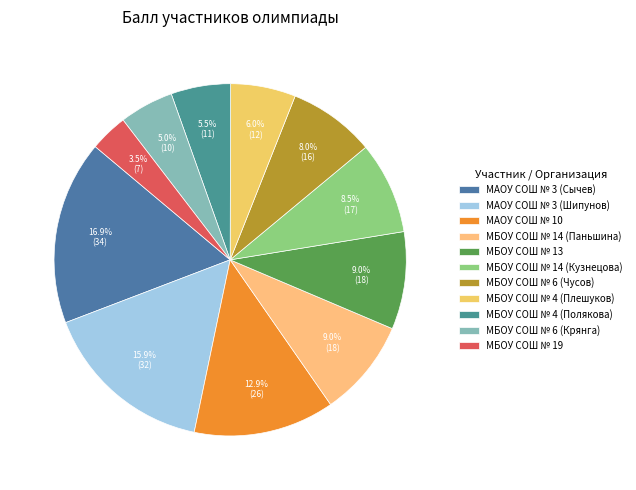

How many slices are in this pie chart?

11